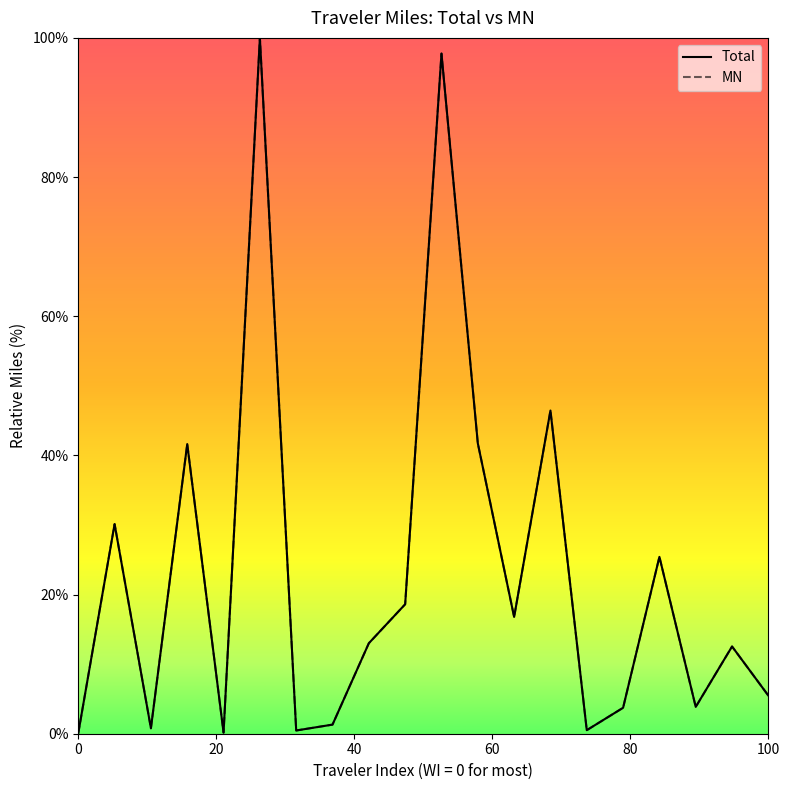

Does the chart have visible grid lines?

No